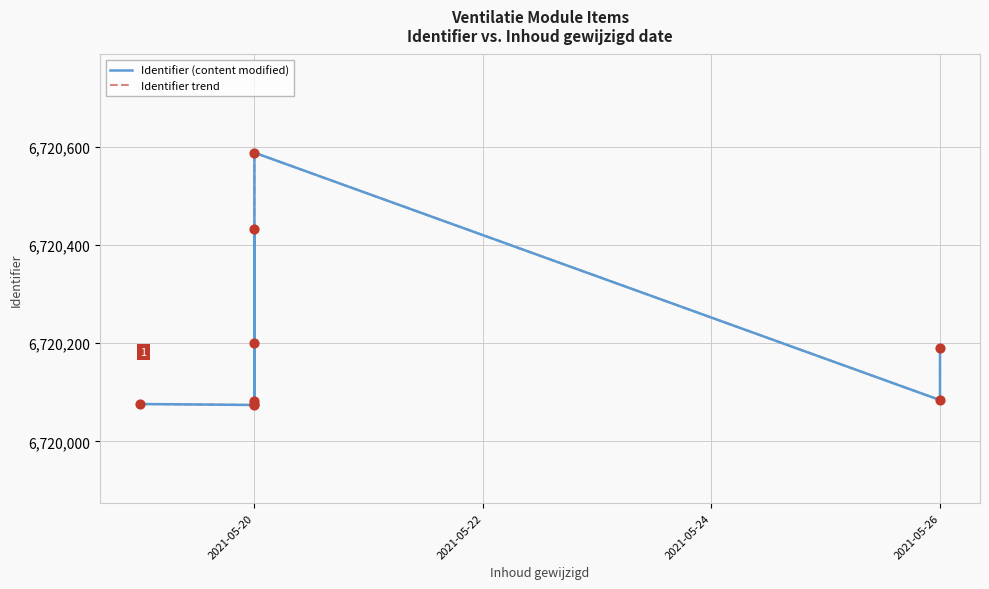

What are all the series names shown in the legend?

Identifier (content modified), Identifier trend